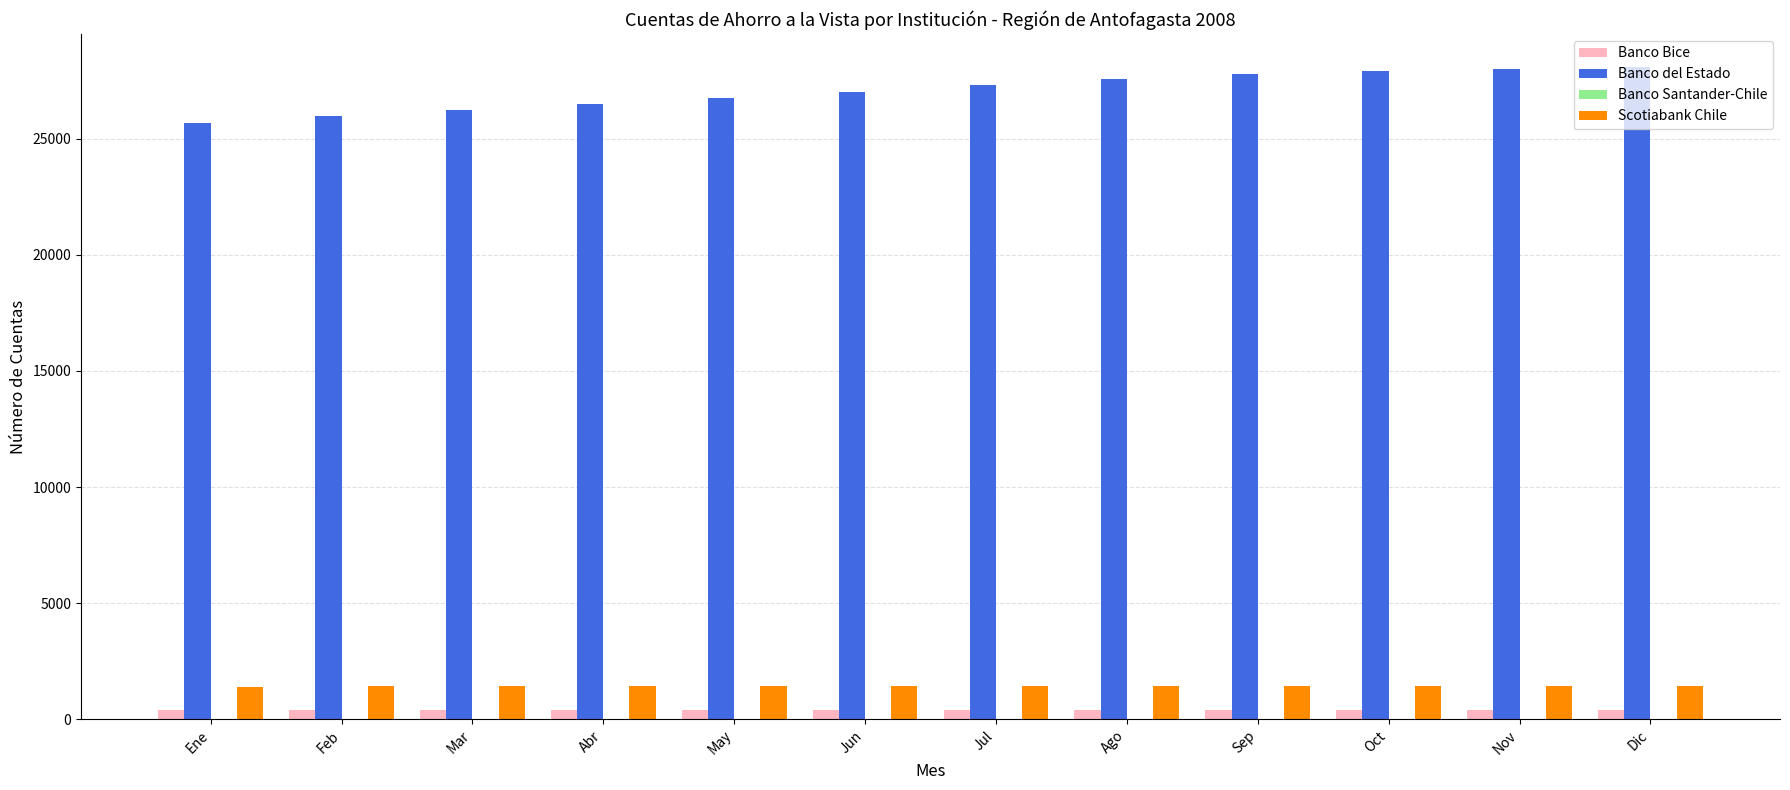

What is the maximum value shown in the chart?

28113